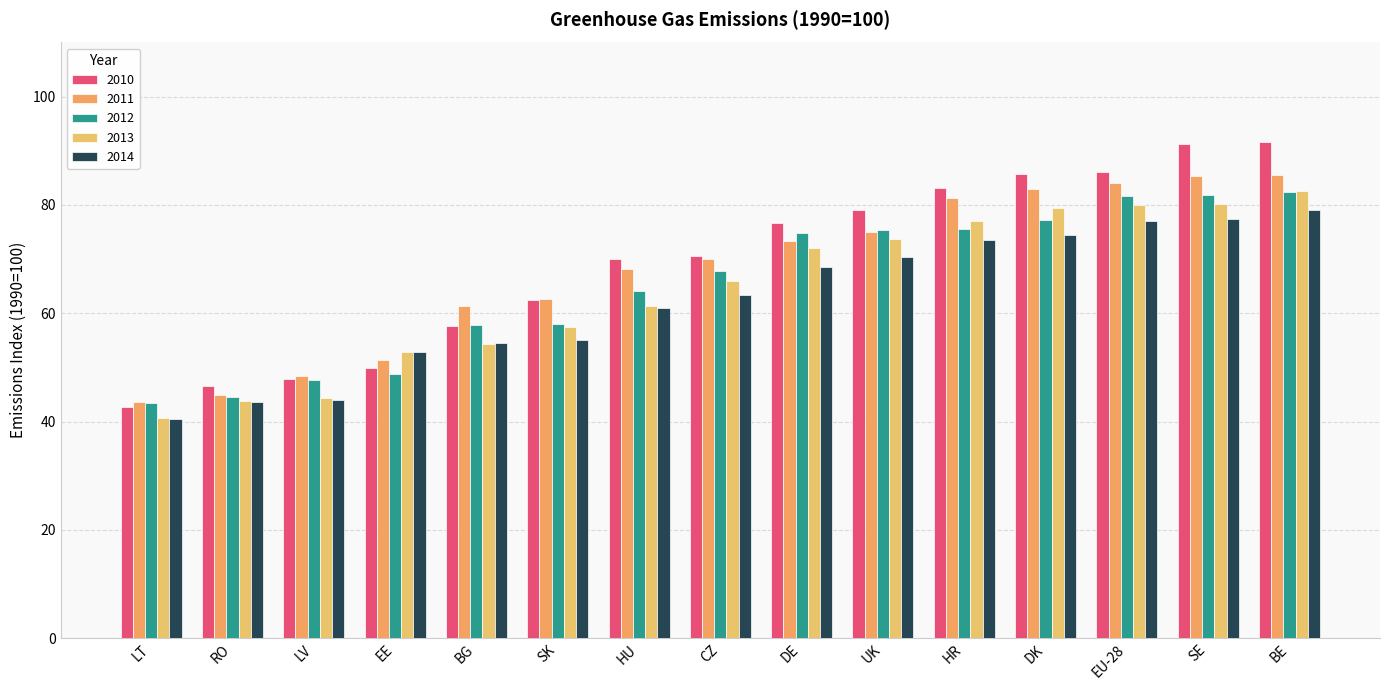

Are the bars grouped side by side (vs. stacked)?

Yes